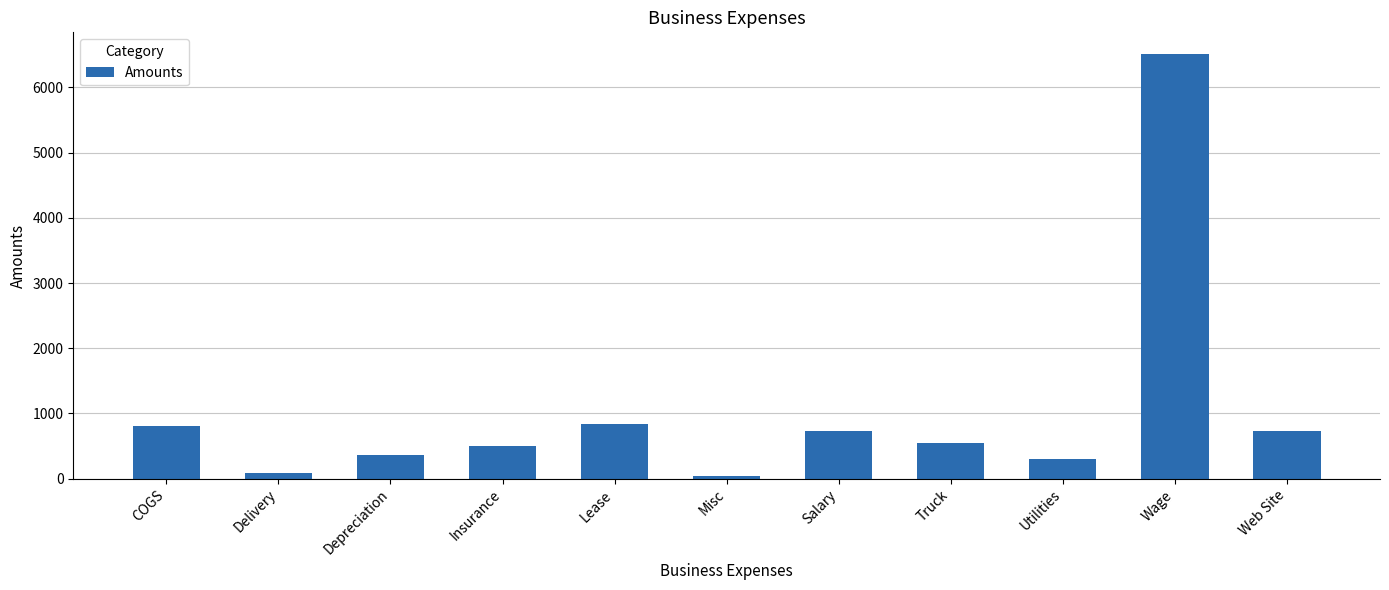

Which category has the highest value across all series?

Wage